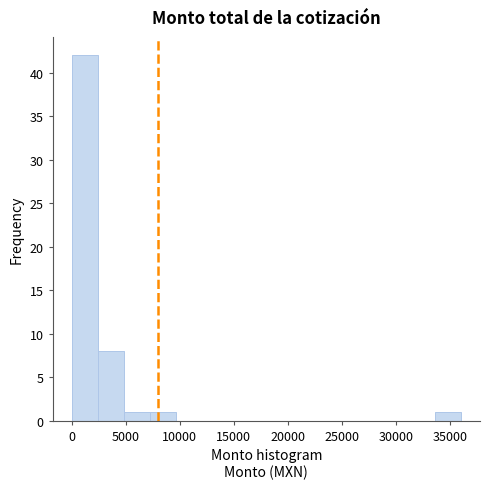

Over which range of the x-axis is the bar tallest?

0 to 2500